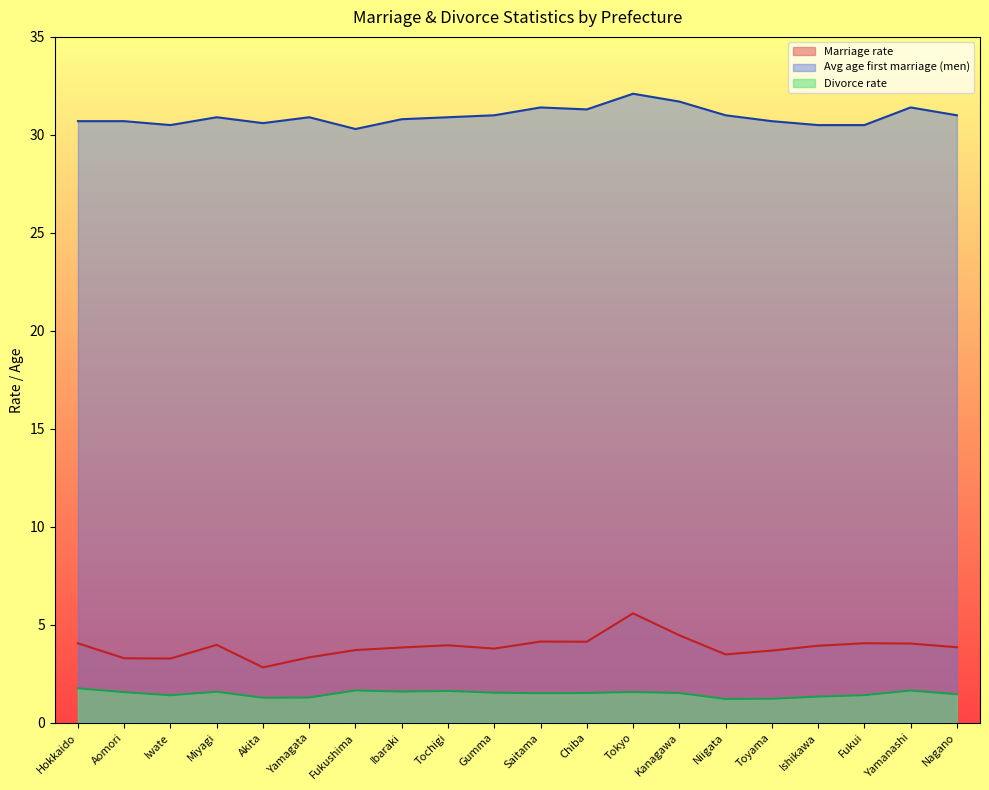

Which label corresponds to the smallest value in the chart?

Niigata